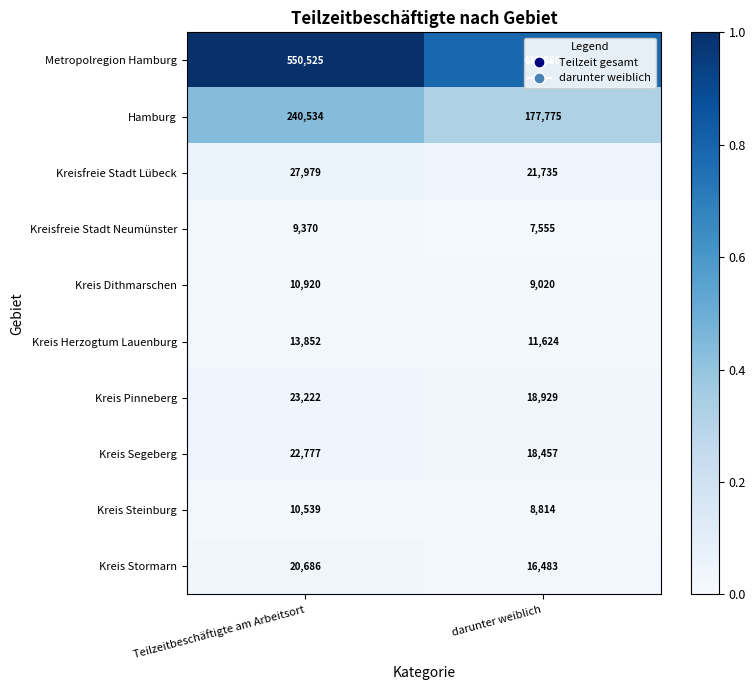

What is the maximum value shown in the chart?

550525